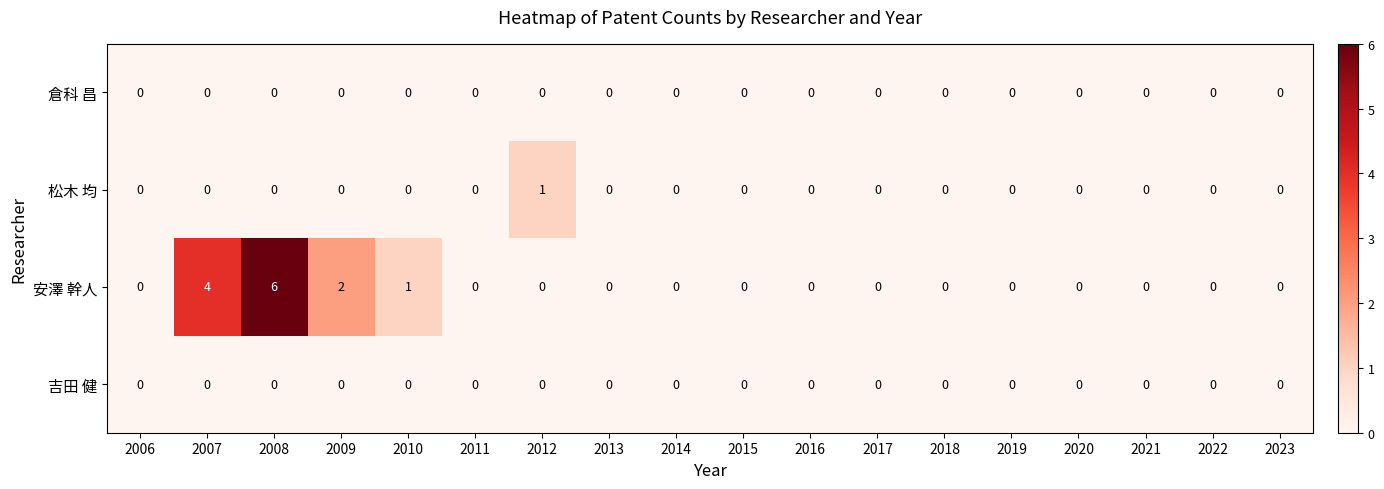

Which series has the largest total across all categories?

安澤 幹人